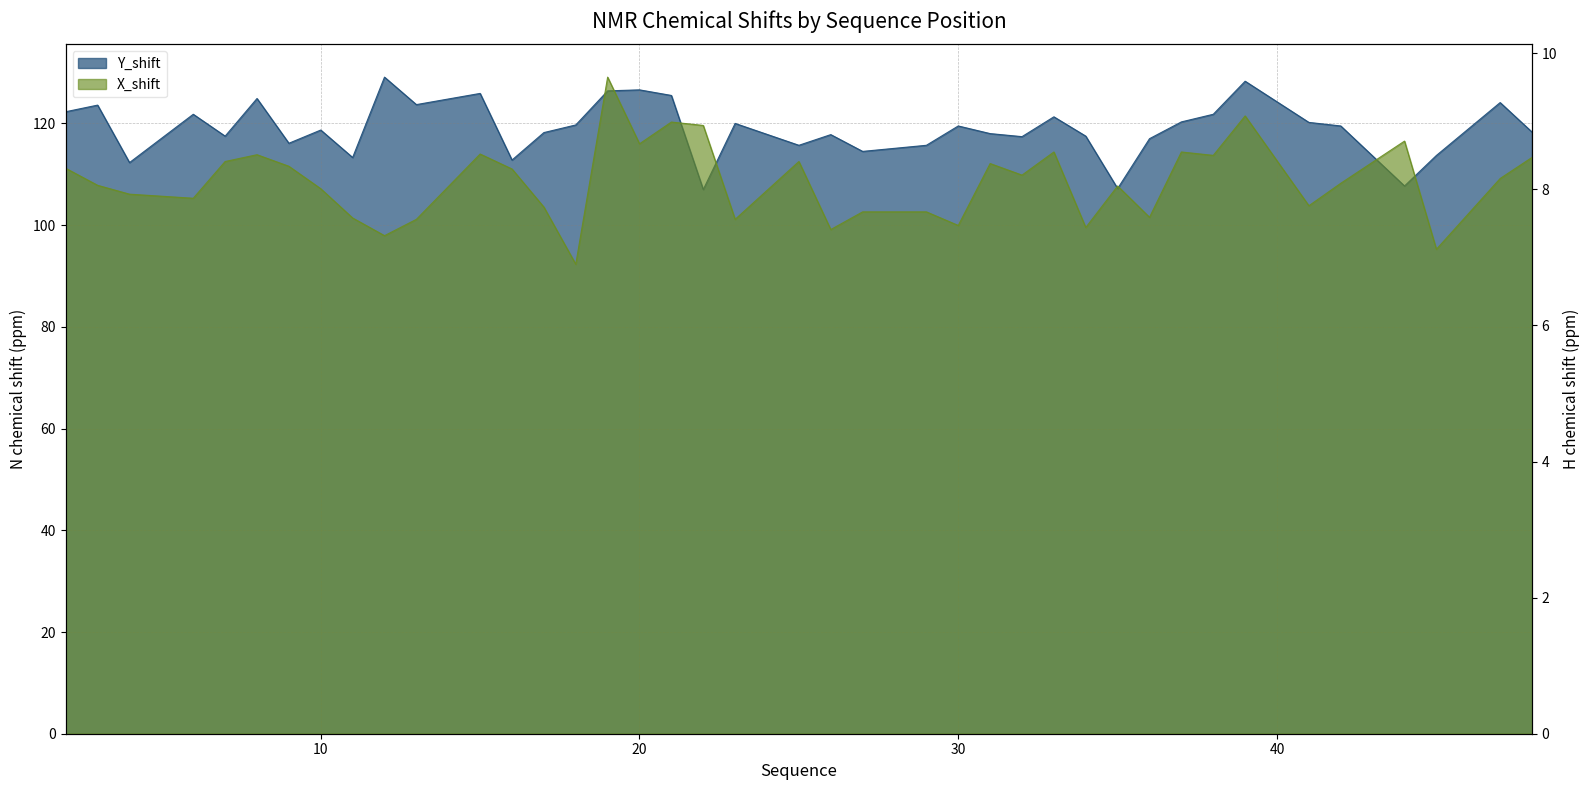

True or false: X_shift and Y_shift cross at least once.

False